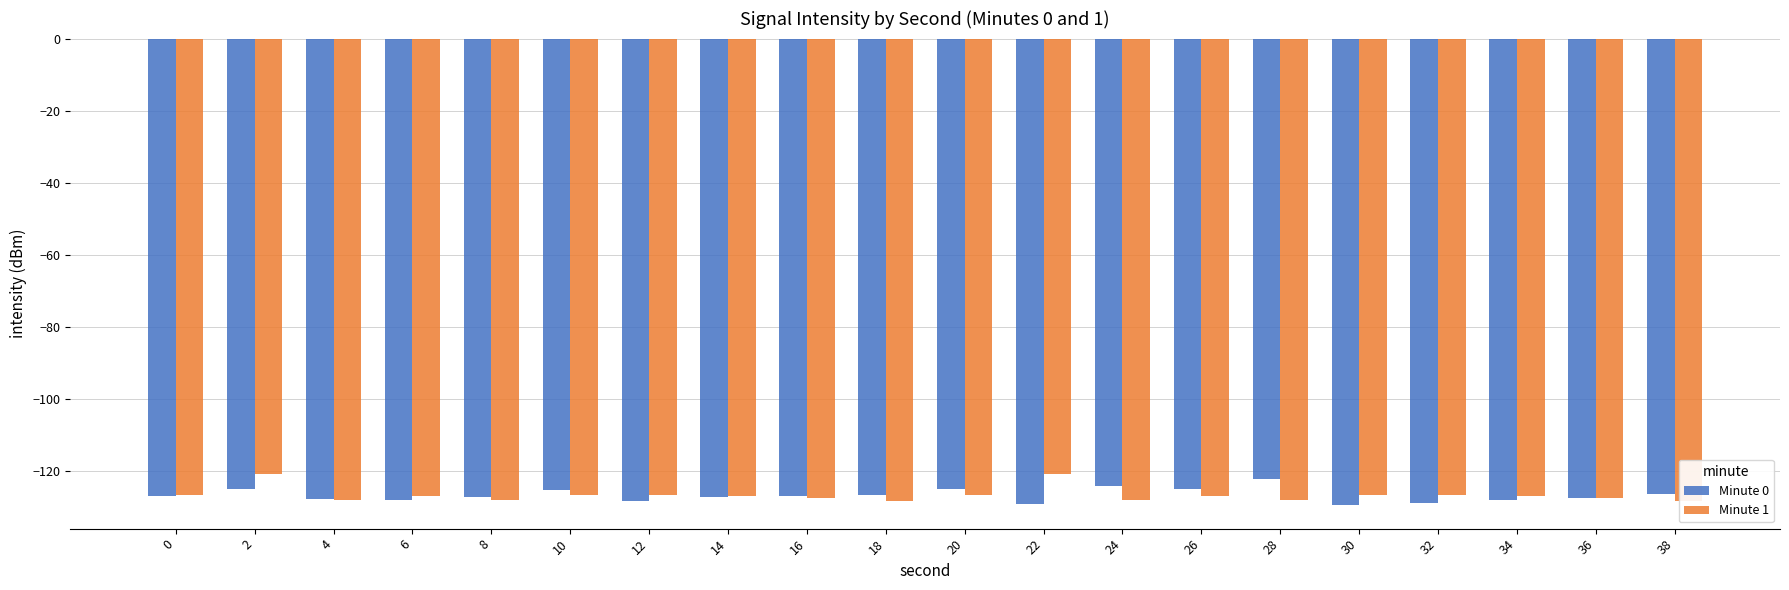

Reading left to right, transcribe all the data shown in this chart.

Minute 0: -127.1	-125.2	-127.8	-128.2	-127.4	-125.4	-128.4	-127.2	-127.0	-126.7	-125.1	-129.1	-124.3	-125.2	-122.3	-129.6	-129.0	-128.2	-127.5	-126.3
Minute 1: -126.8	-120.9	-128.2	-127.0	-128.2	-126.7	-126.6	-127.0	-127.7	-128.3	-126.8	-120.9	-128.2	-127.0	-128.2	-126.7	-126.6	-127.0	-127.7	-128.3